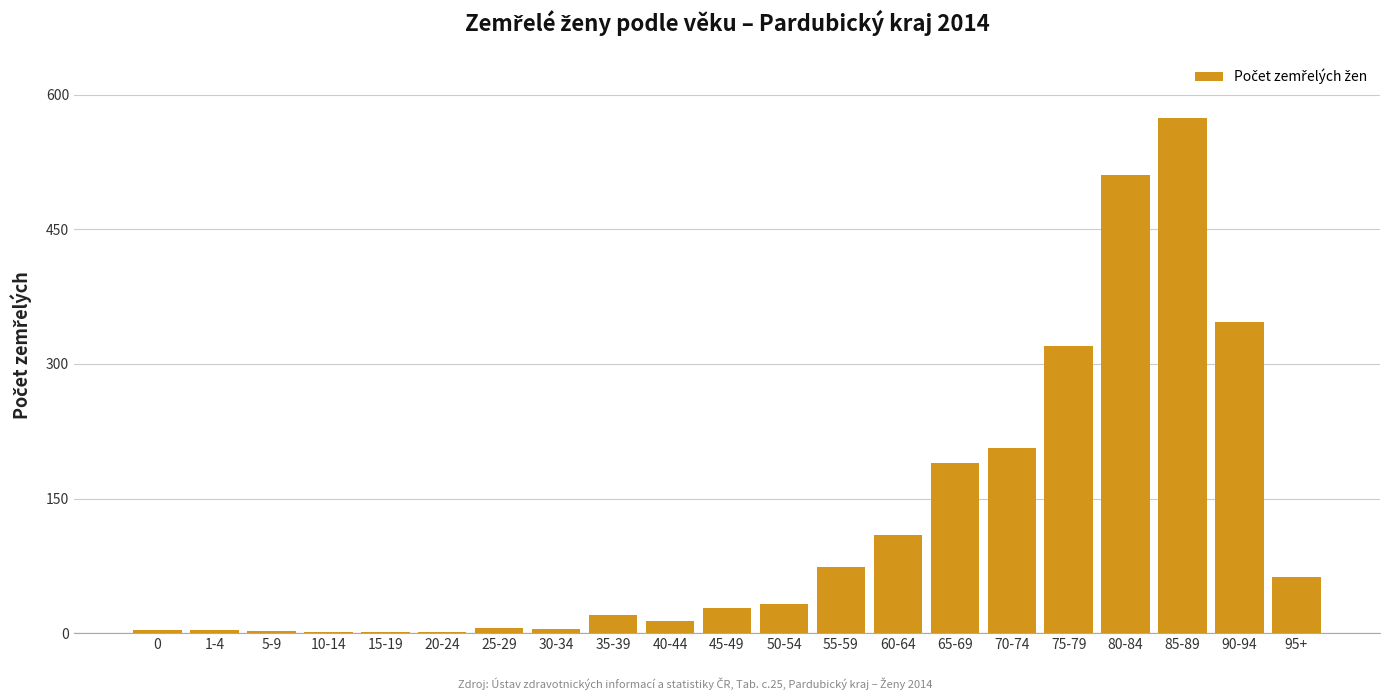

Which category has the highest value across all series?

85-89